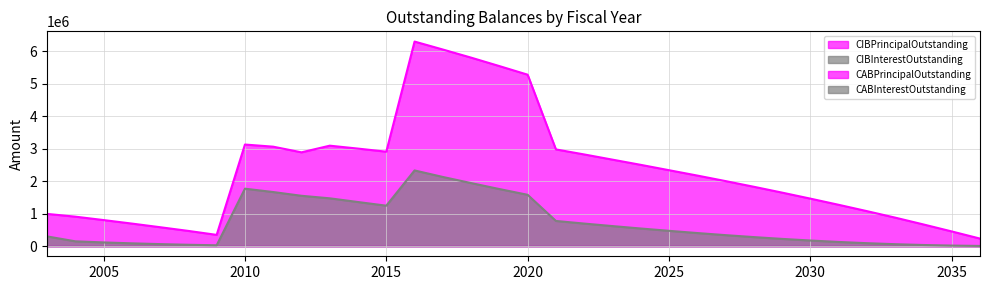

The CIBInterestOutstanding series shows 772422.0 at 2021. True or false?

True